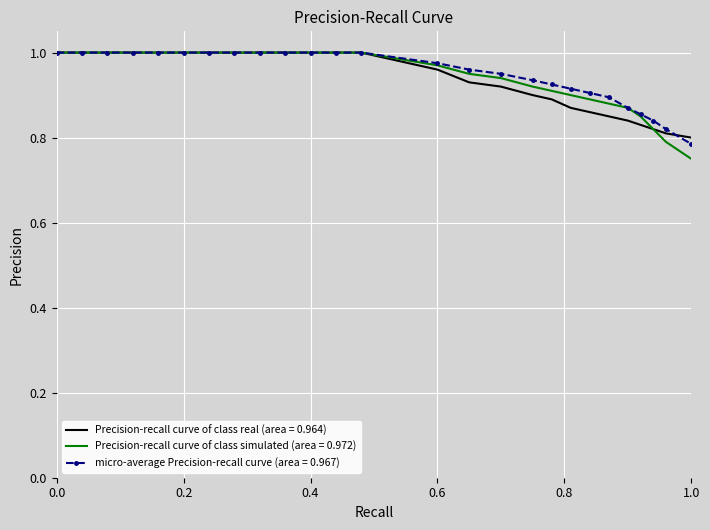

Which series has the largest range (max minus min)?

Precision-recall curve of class simulated (area = 0.972)